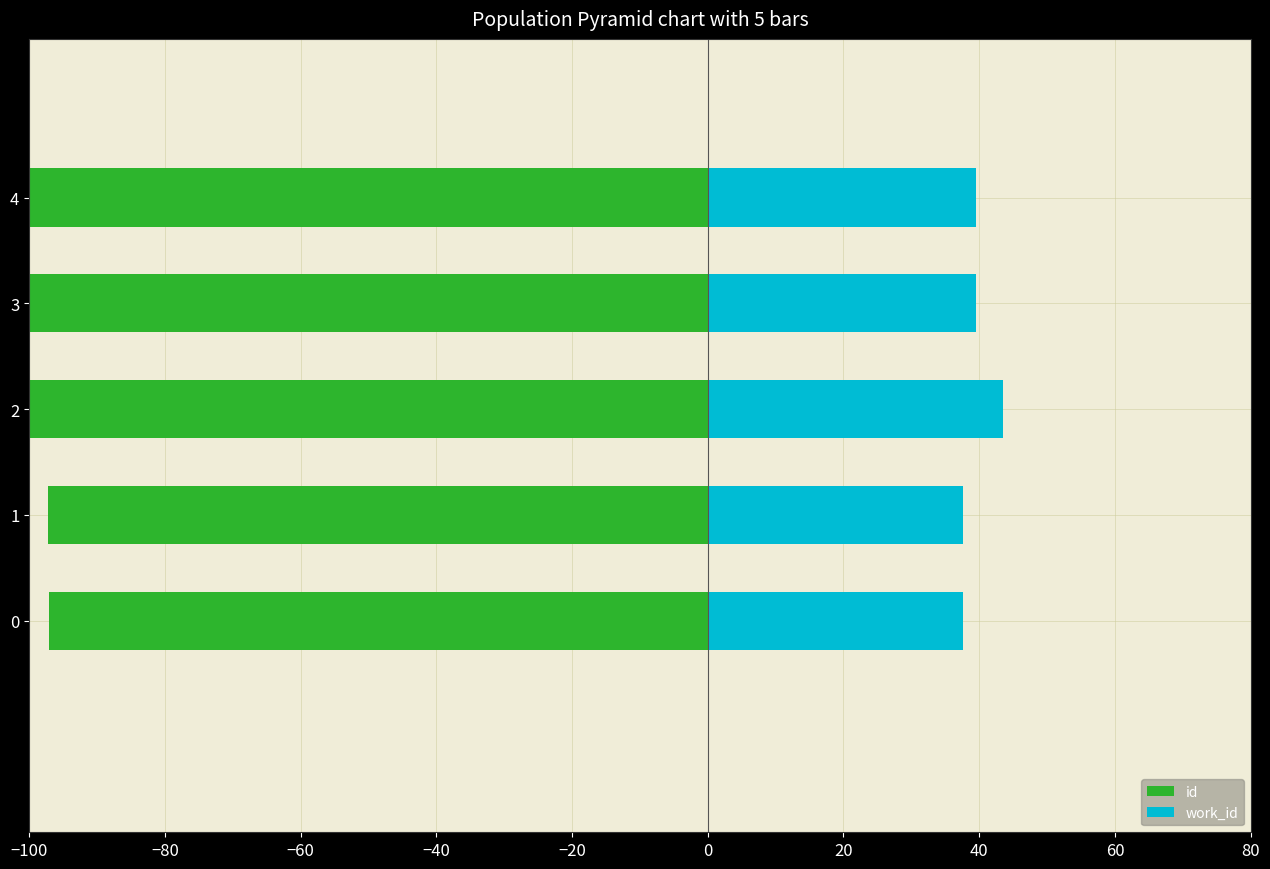

Reading left to right, what are all the values shown in this chart?

id: -97.1	-97.2	-189.1	-189.1	-189.2
work_id: 37.7	37.7	43.5	39.5	39.5